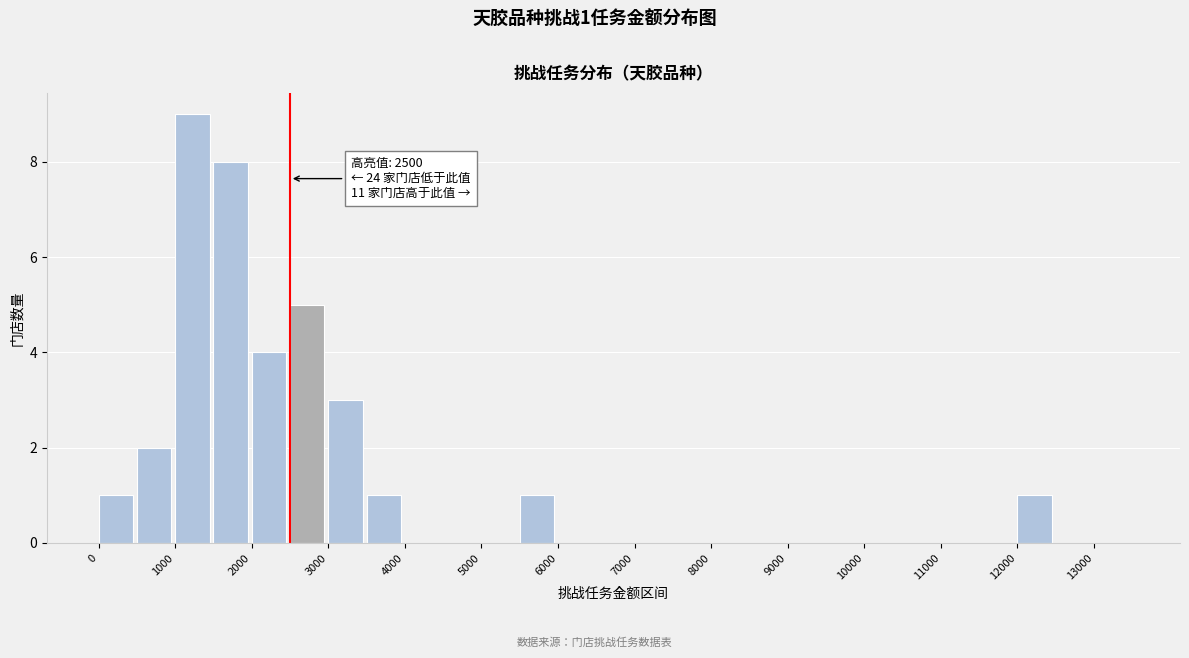

Which range on the x-axis has the tallest bar?

1000 to 1500